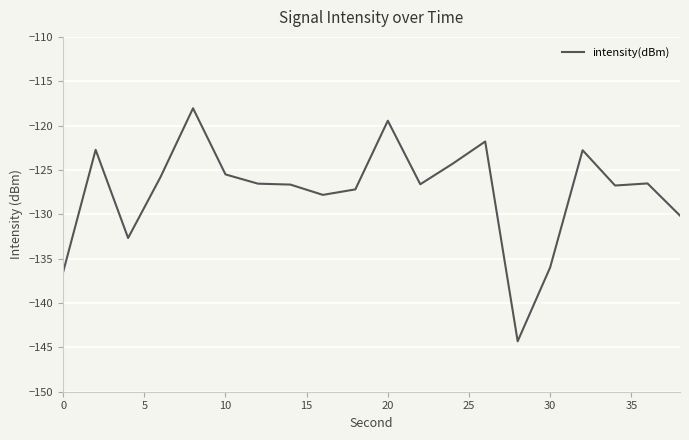

What is the difference between the maximum and minimum values?

26.3